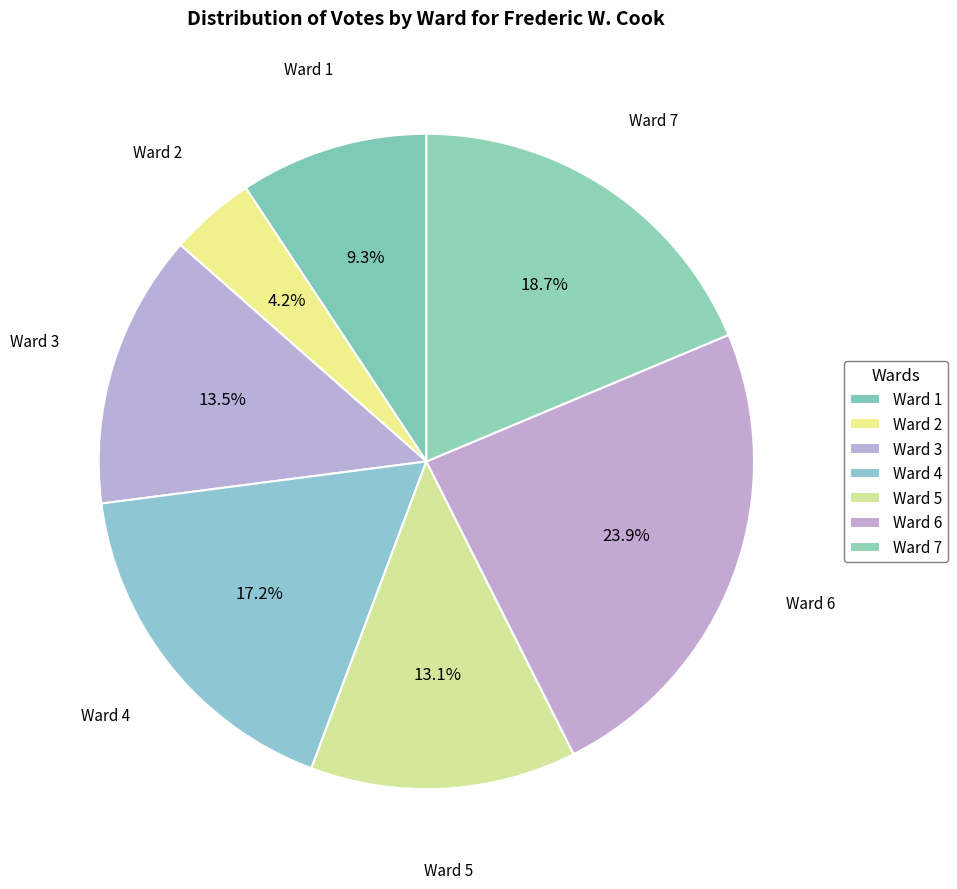

Is there any slice that represents more than half of the pie?

No